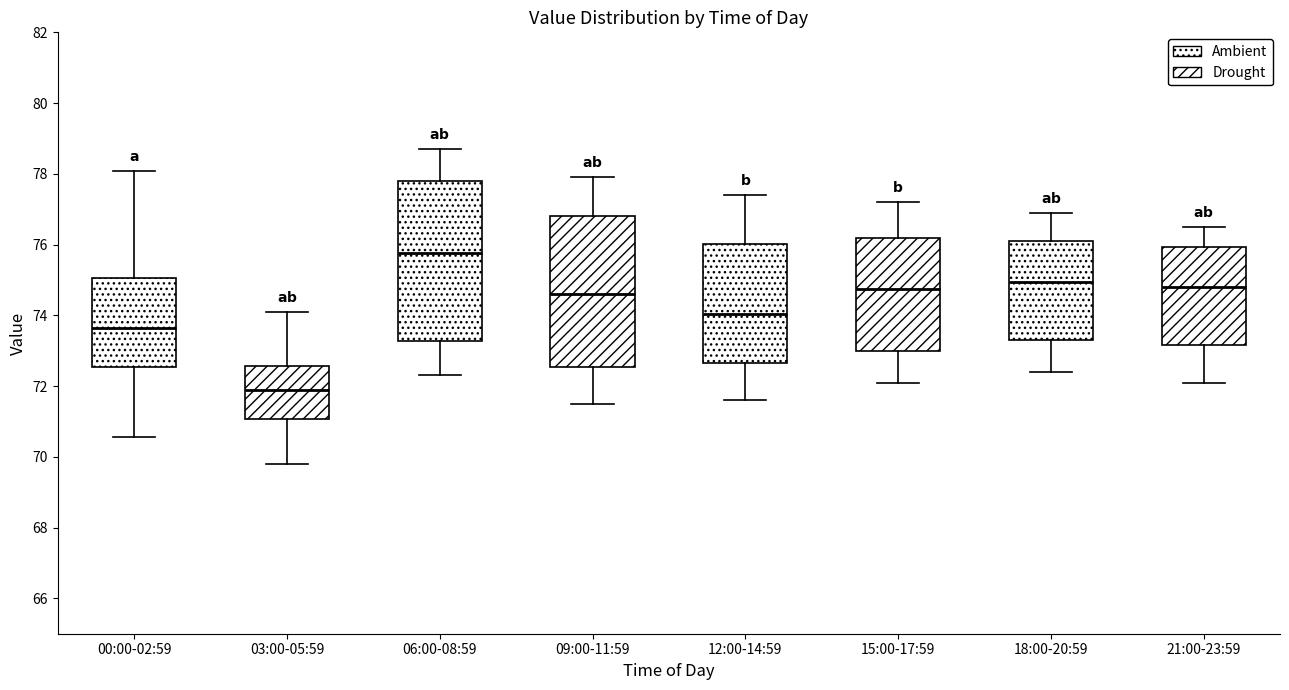

Reading left to right, transcribe this box plot: for each box, give where its median line is, the range the box spans, and where its two whiskers end, as read against the y-axis. The values are not printed on the chart, so give them approximately, as read against the axis.

00:00-02:59: median 73.6, box 72.6 to 75.0, whiskers 70.6 to 78.0
03:00-05:59: median 71.8, box 71.0 to 72.6, whiskers 69.8 to 74.2
06:00-08:59: median 75.8, box 73.2 to 77.8, whiskers 72.4 to 78.8
09:00-11:59: median 74.6, box 72.6 to 76.8, whiskers 71.6 to 78.0
12:00-14:59: median 74.0, box 72.6 to 76.0, whiskers 71.6 to 77.4
15:00-17:59: median 74.8, box 73.0 to 76.2, whiskers 72.2 to 77.2
18:00-20:59: median 75.0, box 73.4 to 76.2, whiskers 72.4 to 77.0
21:00-23:59: median 74.8, box 73.2 to 76.0, whiskers 72.2 to 76.6